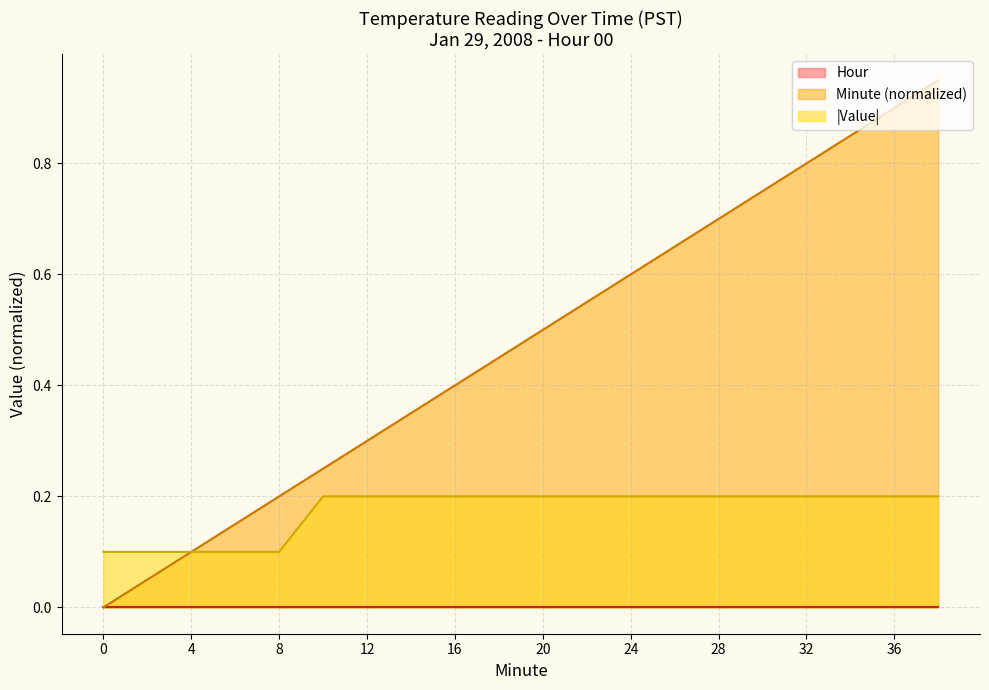

At how many categories does at least one series exceed 0?

20